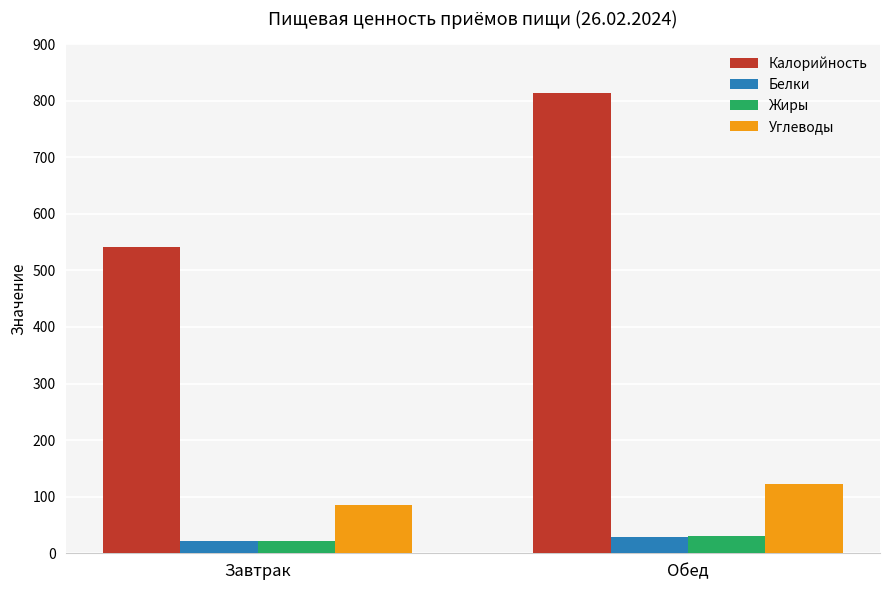

The Углеводы series shows 123.0 at Обед. True or false?

True